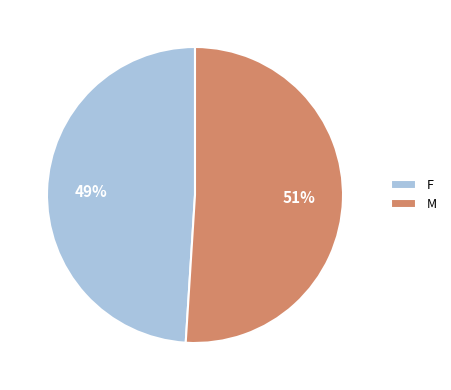

Do M and F together represent more than half of the pie?

Yes